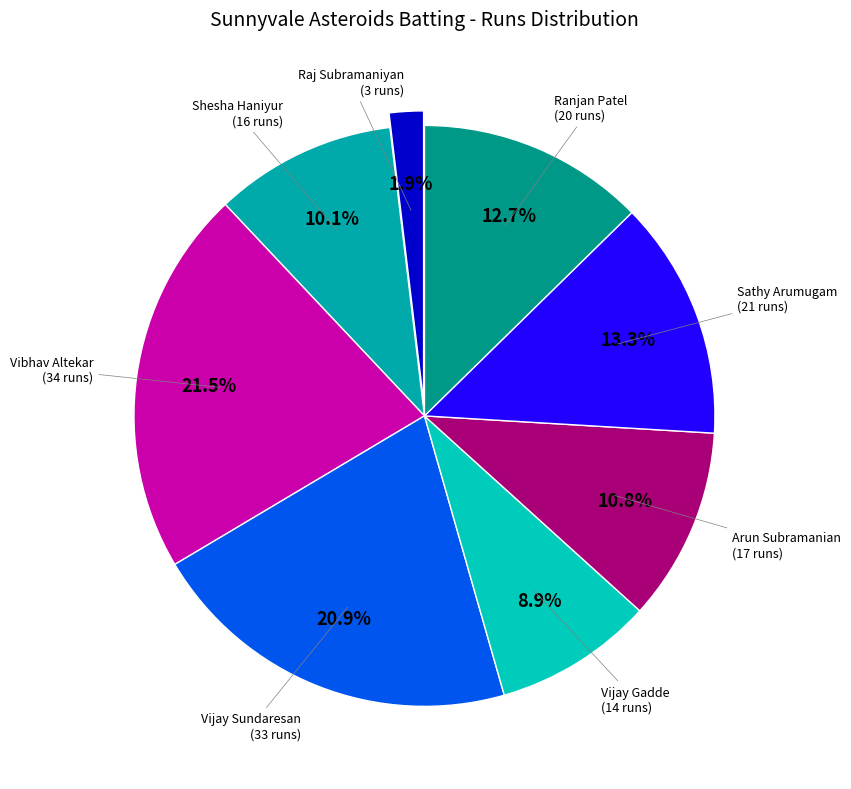

Count the number of slices in the pie.

8